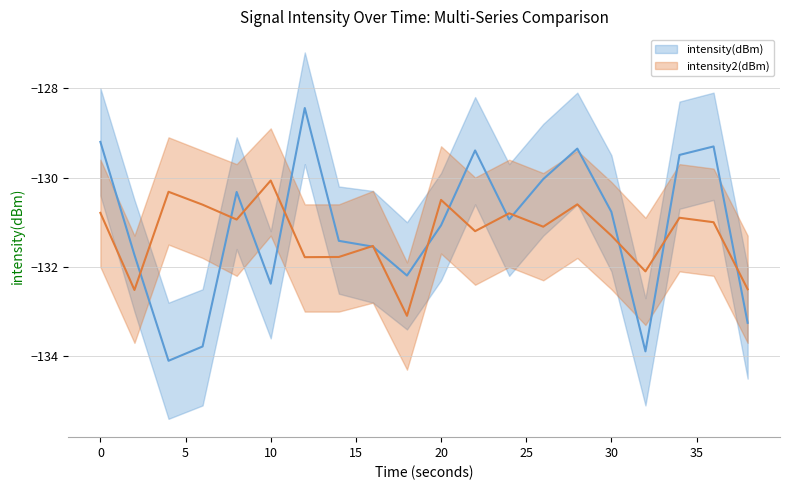

What is the difference between the second highest and second lowest values in the intensity_upper series?

4.7